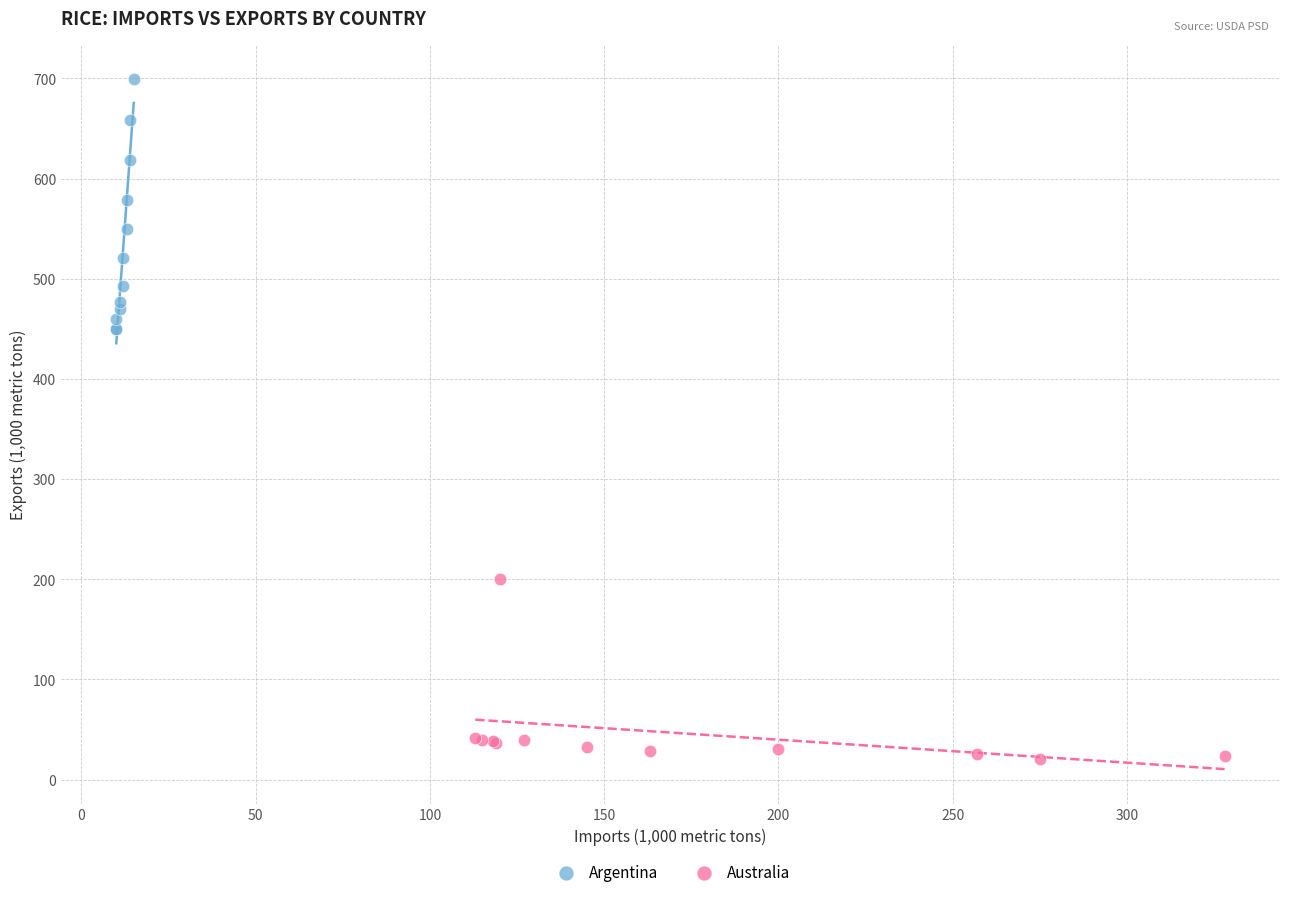

Which series reaches the minimum Y coordinate?

Australia